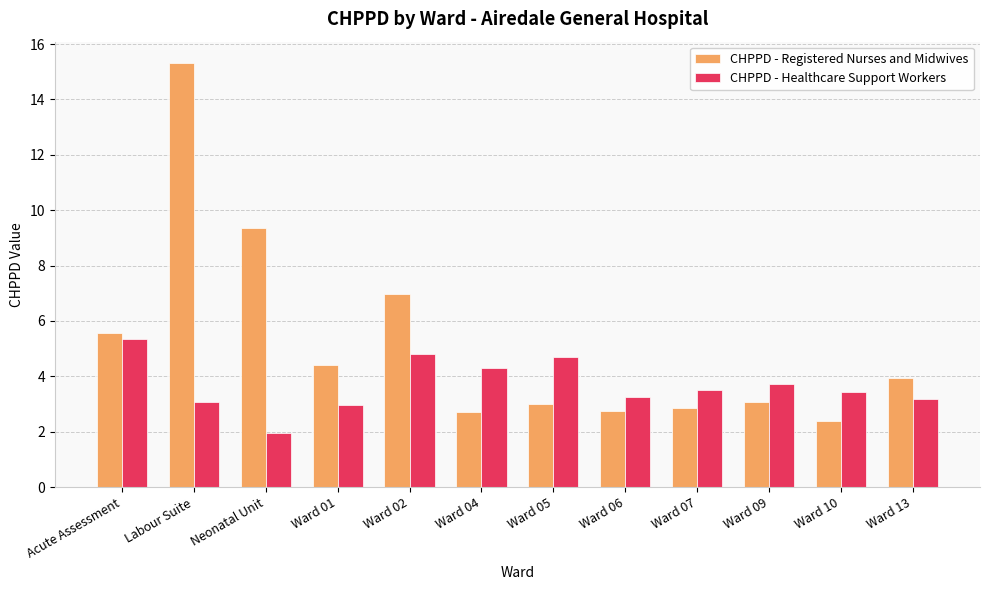

List the series in order of their overall mean, lowest first.

CHPPD - Healthcare Support Workers, CHPPD - Registered Nurses and Midwives